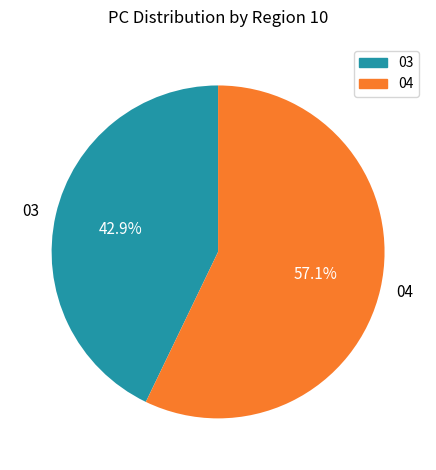

Does any single category account for the majority?

Yes